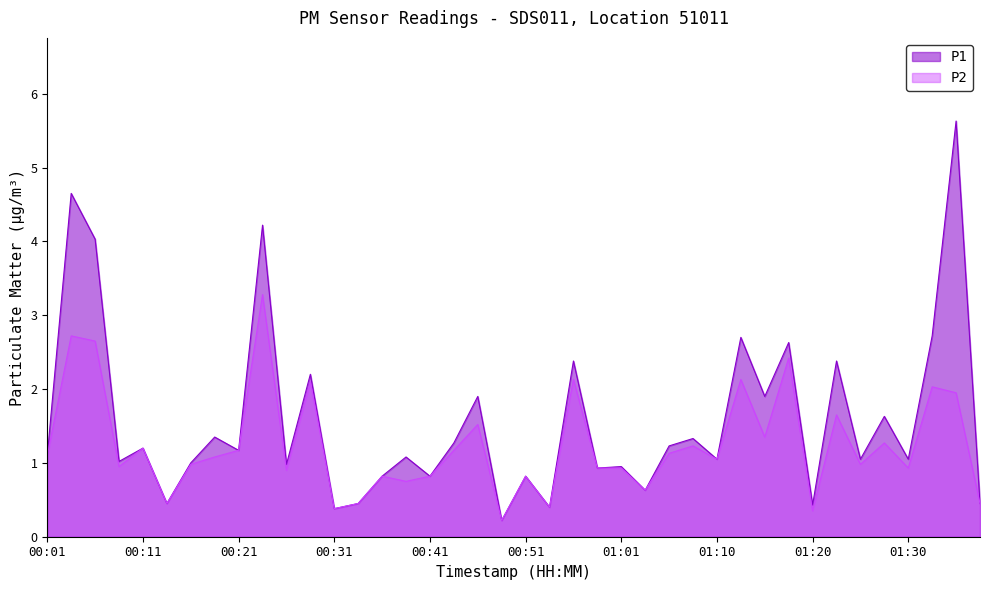

What is the minimum value shown in the chart?

0.2